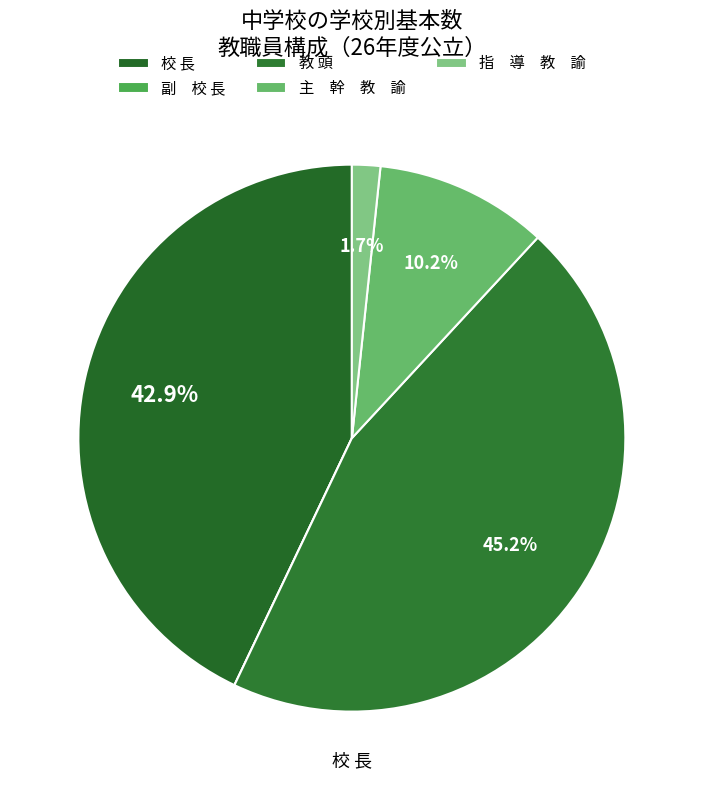

Which category has the biggest portion of the pie?

教 頭